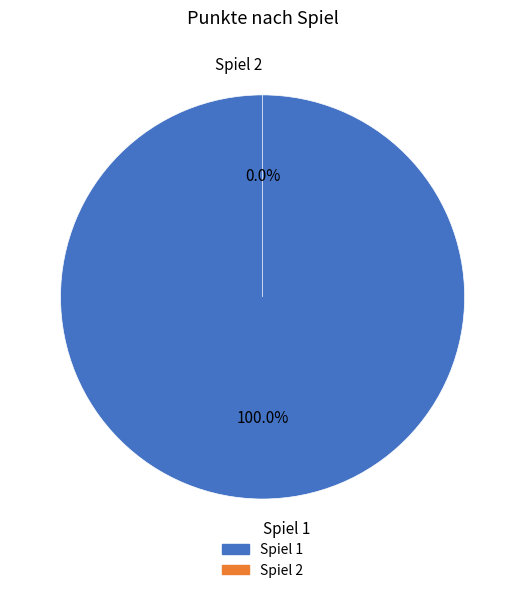

To the nearest percent, what portion does Spiel 1 represent?

100%